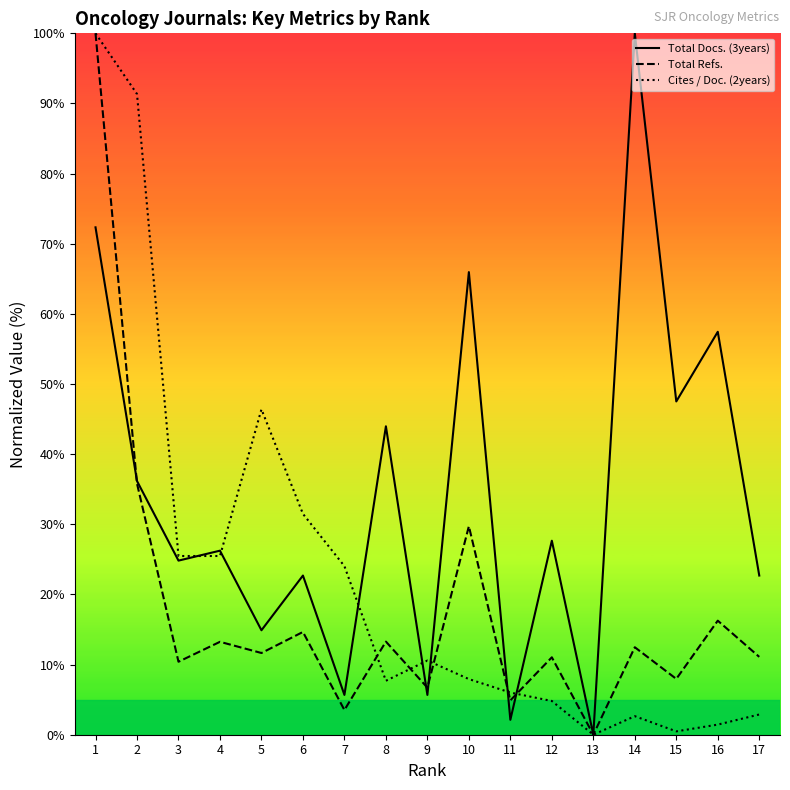

What are all the series names shown in the legend?

Total Docs. (3years), Total Refs., Cites / Doc. (2years)